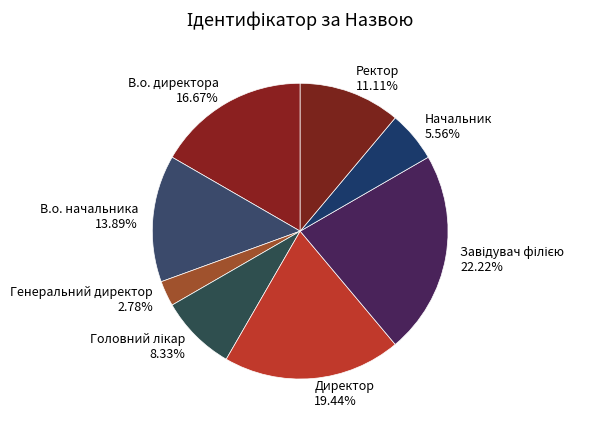

Is it true that Ректор is 11% of the pie?

True